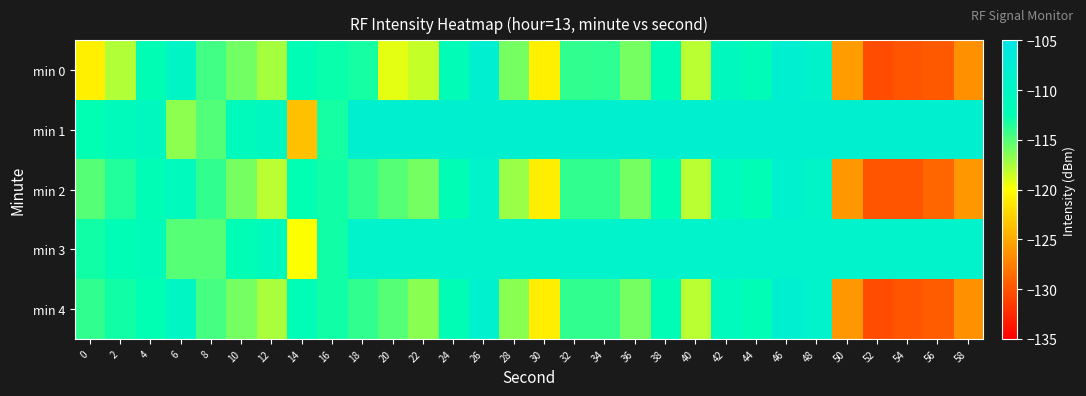

Count the number of categories in the chart.

30